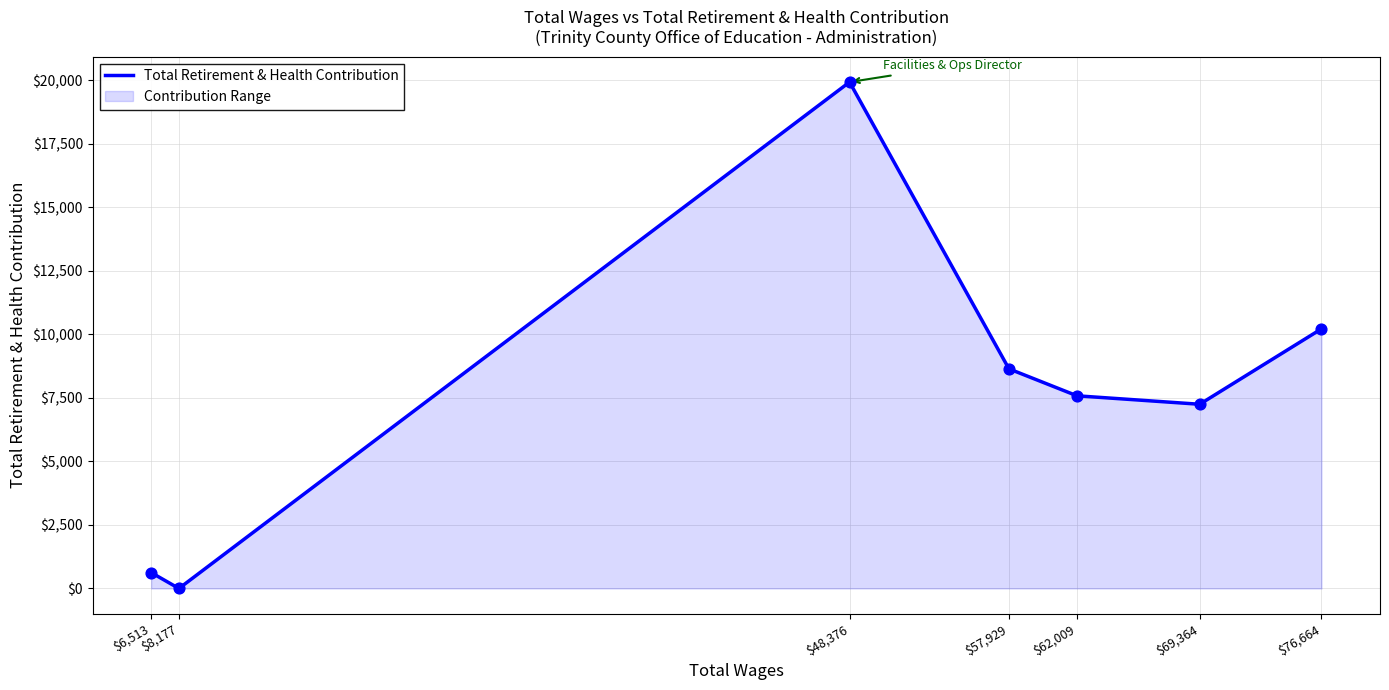

What is the ratio of the value at $6,513 to the value at $76,664?

0.1